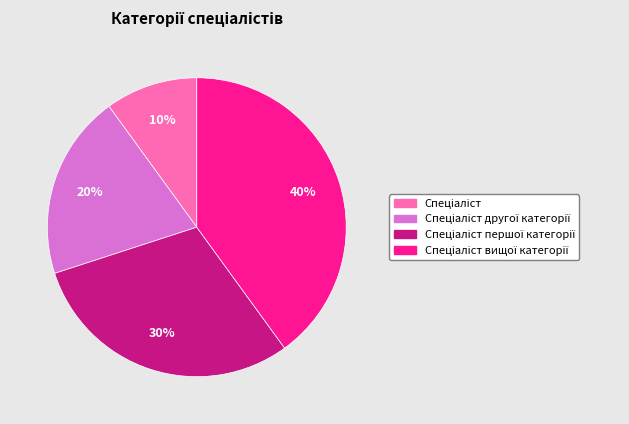

To the nearest percent, what is the difference between the largest and smallest slice percentages?

30%